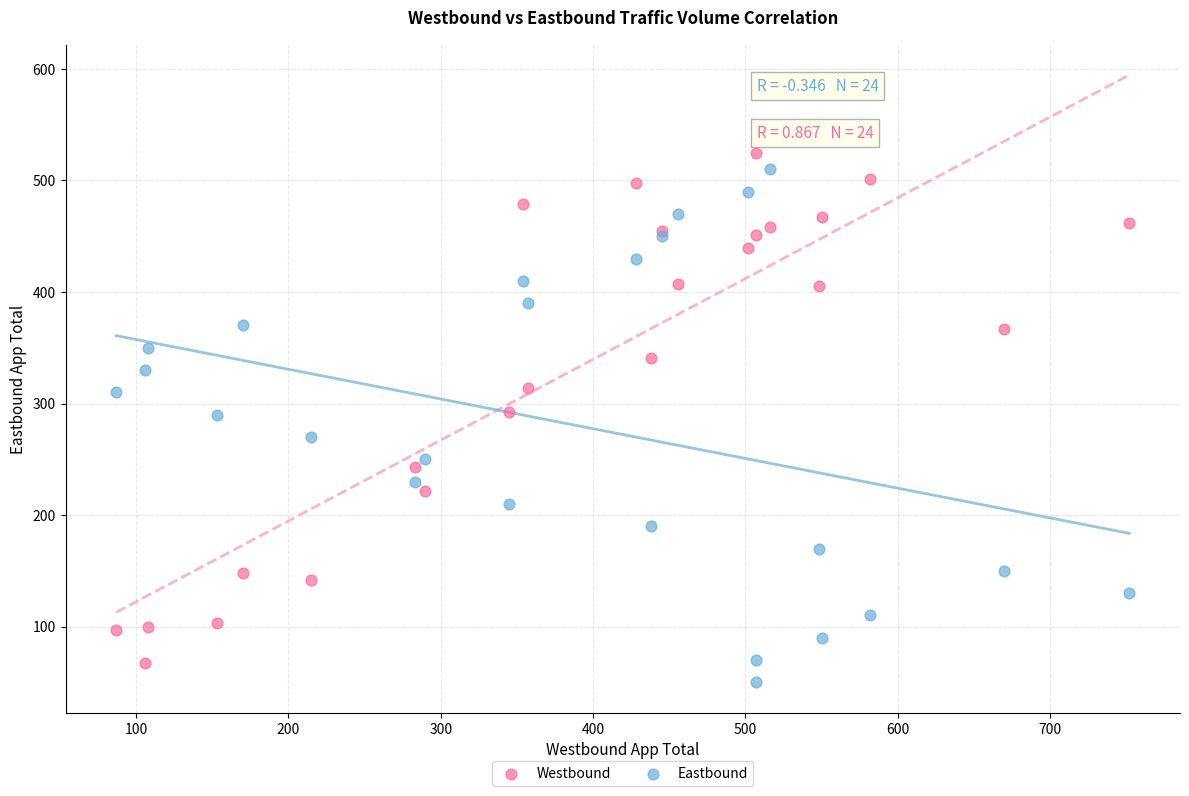

What is the X range (max minus min) for the scatter plot?

665